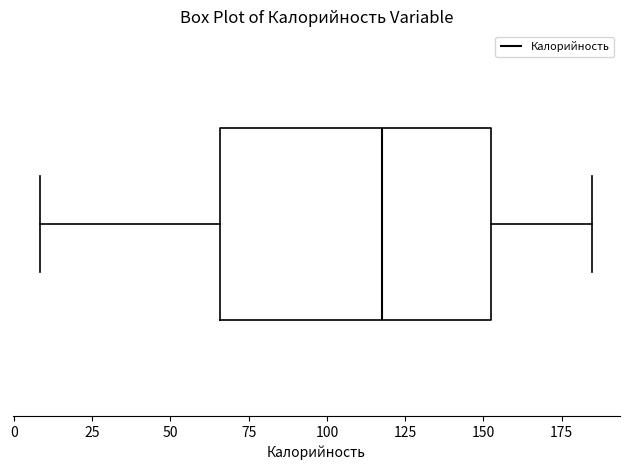

Where is the right edge of the box on the x-axis? The values are not printed on the chart, so give them approximately, as read against the axis.

150